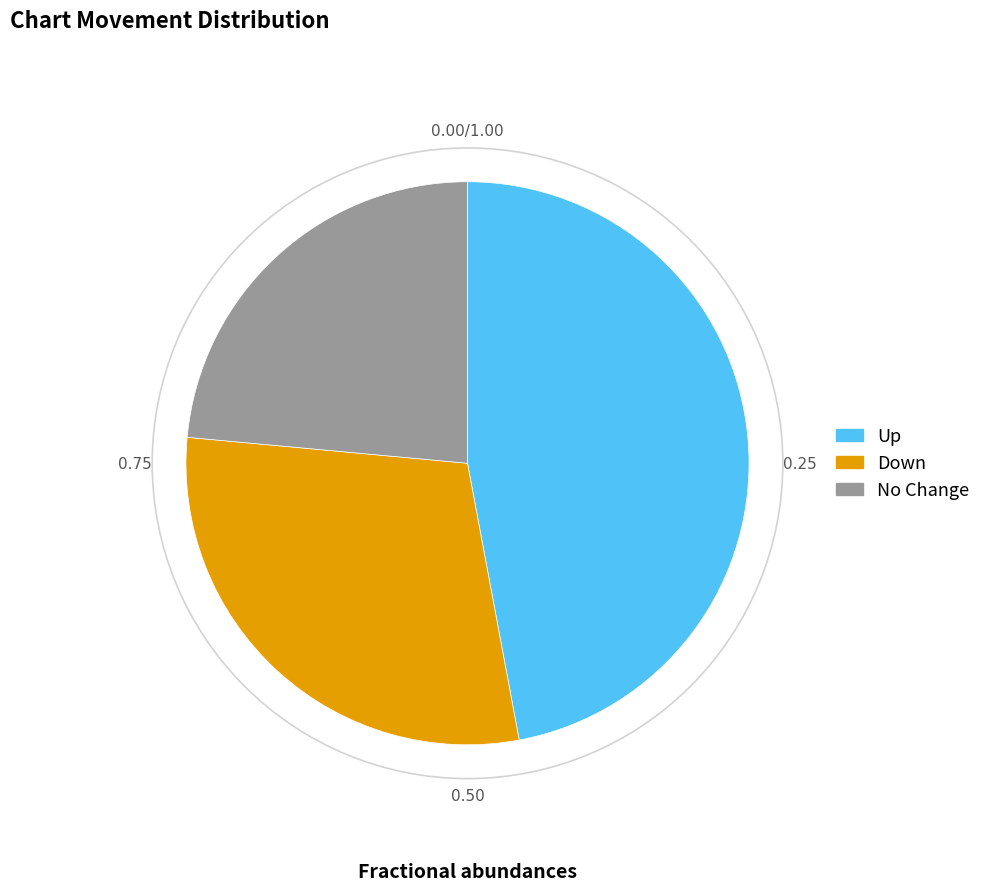

Is there any slice that represents more than half of the pie?

No